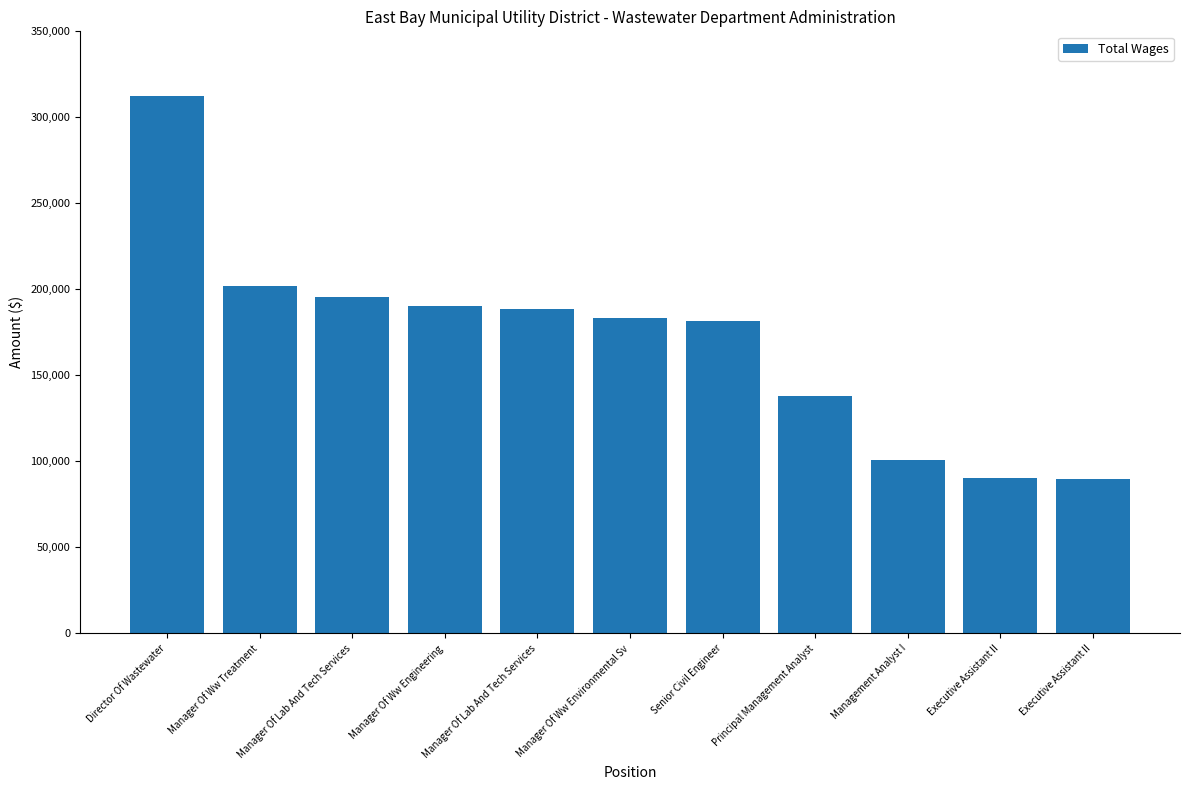

Is it true that the value at Management Analyst I is 63742?

False